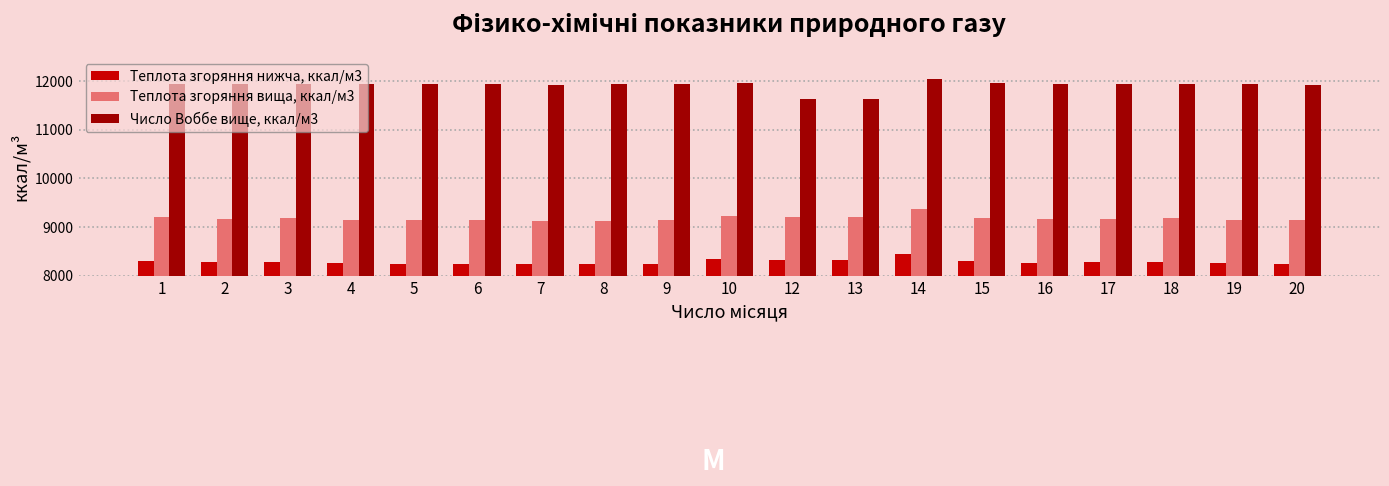

What is the average value of the Теплота згоряння вища, ккал/м3 series?

9178.9